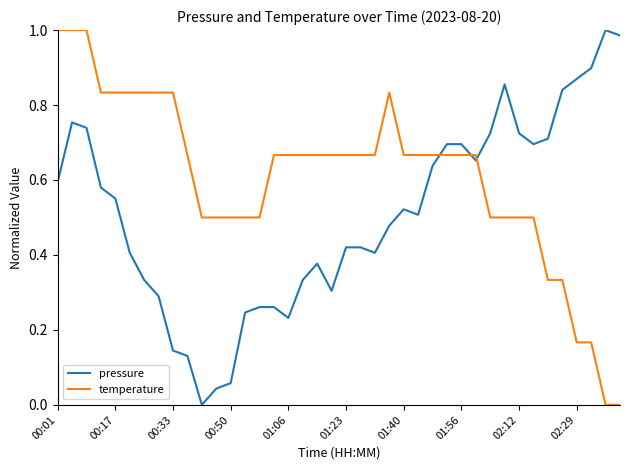

Which series has the largest total across all categories?

temperature